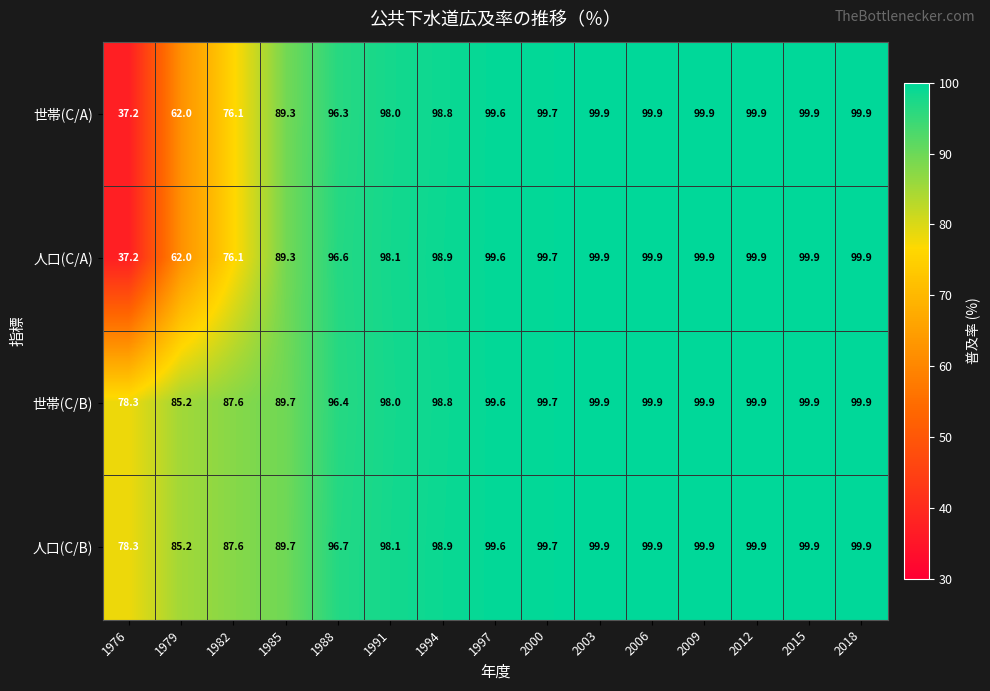

What is the difference between the 世帯(C/B) values at 1994 and 1979?

13.6